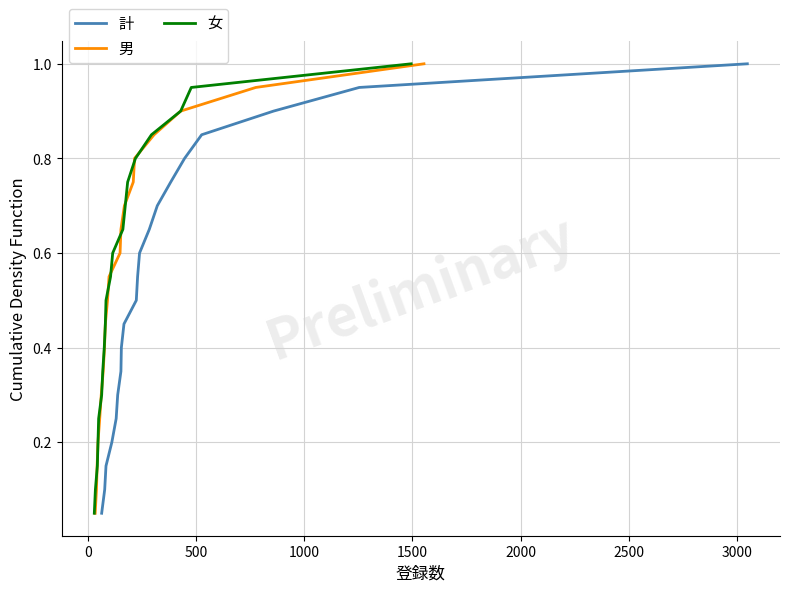

True or false: 男 has more than 2 points higher than both neighbors.

False